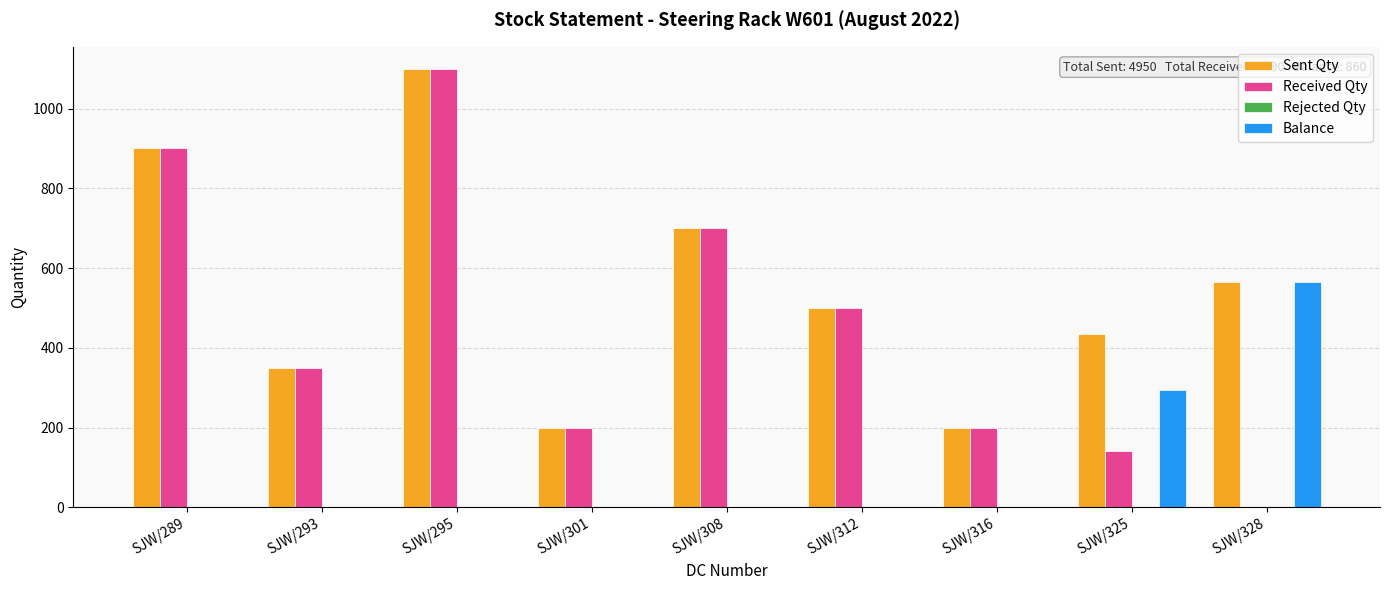

Reading right to left, transcribe all the data shown in this chart.

Sent Qty: SJW/328=565	SJW/325=435	SJW/316=200	SJW/312=500	SJW/308=700	SJW/301=200	SJW/295=1100	SJW/293=350	SJW/289=900
Received Qty: SJW/328=0	SJW/325=140	SJW/316=200	SJW/312=500	SJW/308=700	SJW/301=200	SJW/295=1100	SJW/293=350	SJW/289=900
Balance: SJW/328=565	SJW/325=295	SJW/316=0	SJW/312=0	SJW/308=0	SJW/301=0	SJW/295=0	SJW/293=0	SJW/289=0